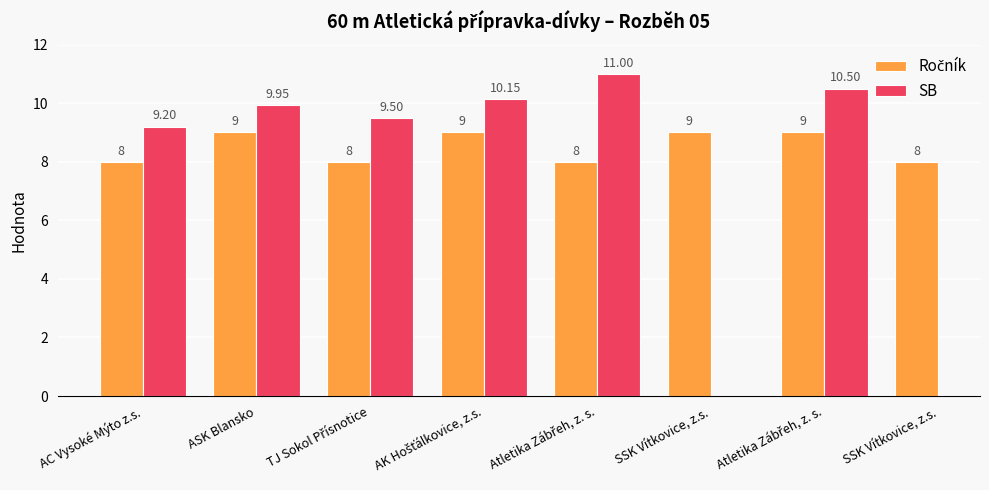

Which label corresponds to the largest value in the chart?

Atletika Zábřeh, z. s.